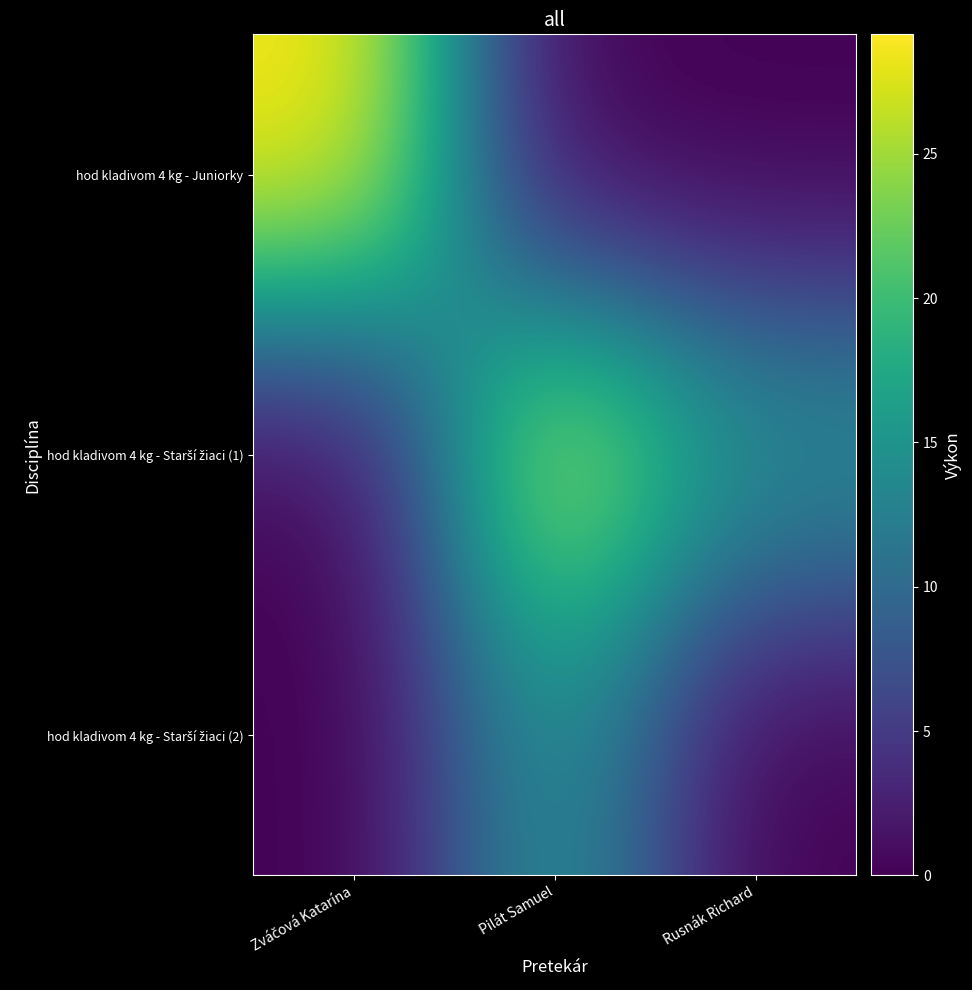

Which series has the widest spread of values?

hod kladivom 4 kg - Juniorky